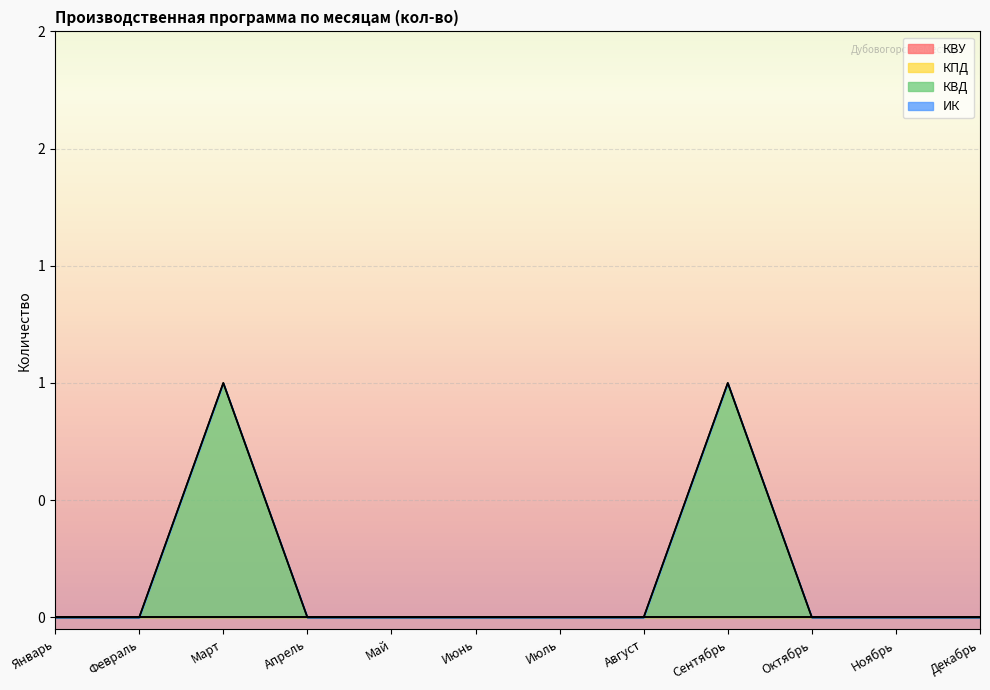

True or false: ИК has more than 2 points higher than both neighbors.

False